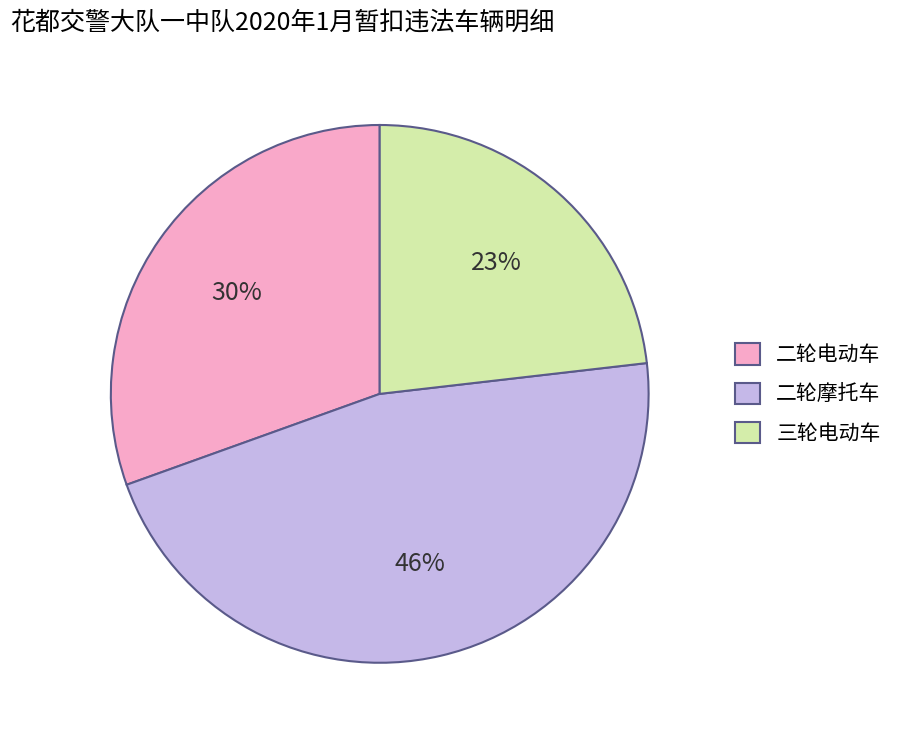

Between 二轮电动车 and 二轮摩托车, which is larger?

二轮摩托车